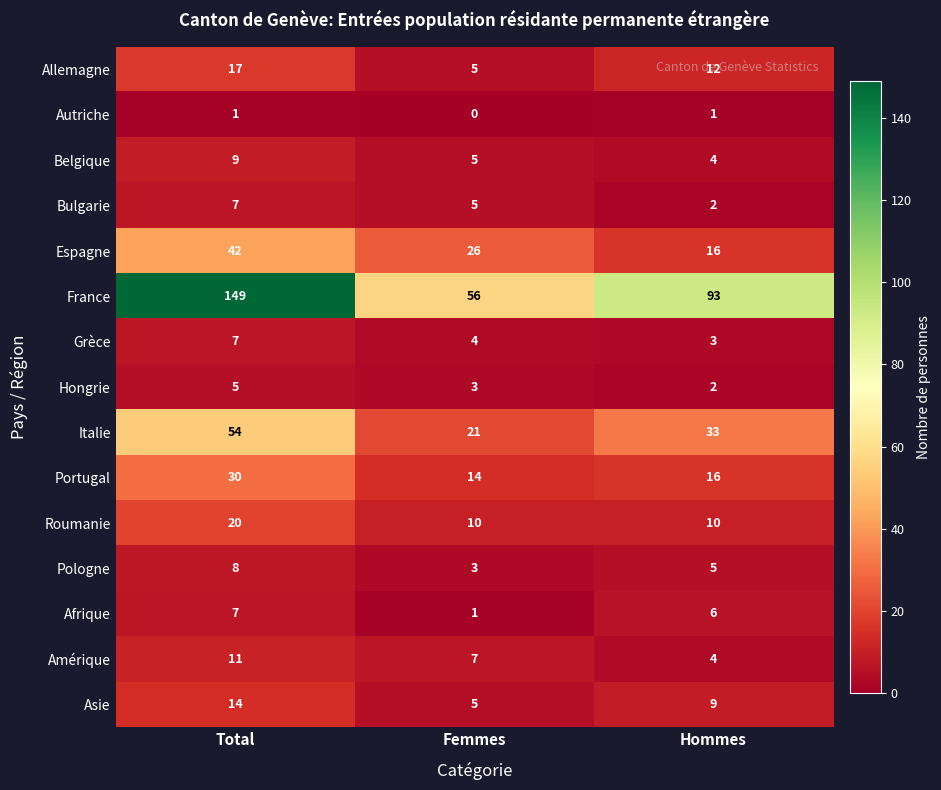

Which series has the largest total across all categories?

France